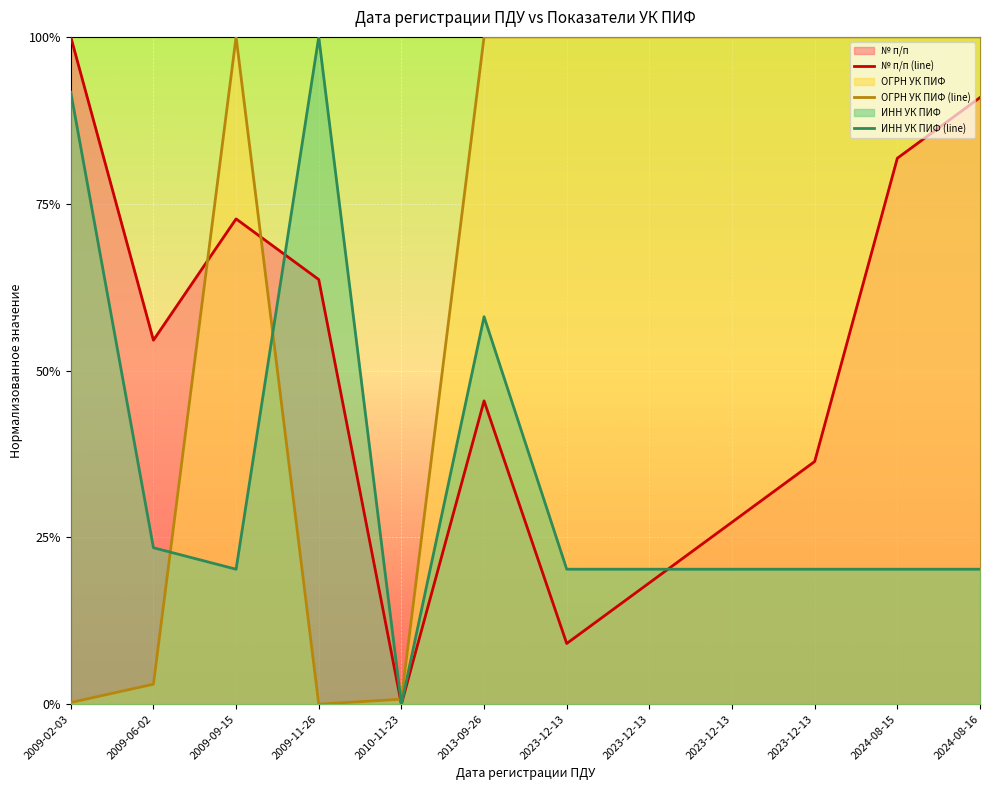

What is the difference between the maximum and minimum values in the ОГРН УК ПИФ (line) series?

1.0